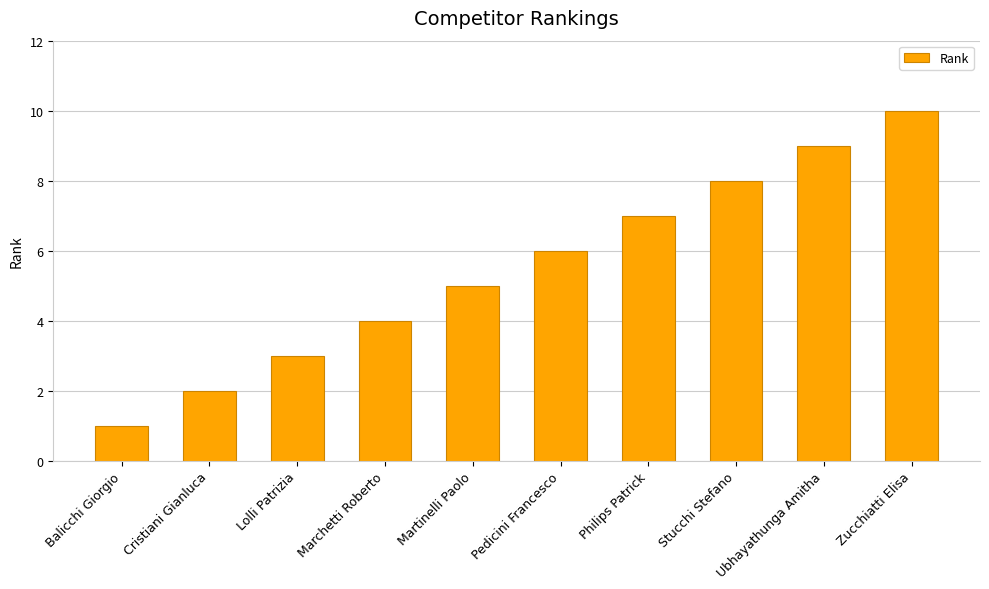

Rank the categories by value from highest to lowest.

Zucchiatti Elisa, Ubhayathunga Amitha, Stucchi Stefano, Philips Patrick, Pedicini Francesco, Martinelli Paolo, Marchetti Roberto, Lolli Patrizia, Cristiani Gianluca, Balicchi Giorgio